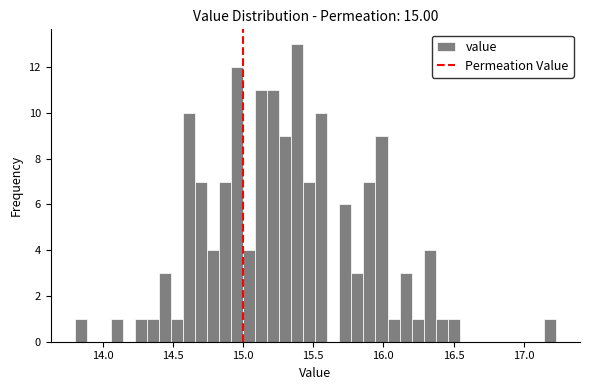

Read against the x-axis, roughly where is the centre of the tallest bar?

15.40